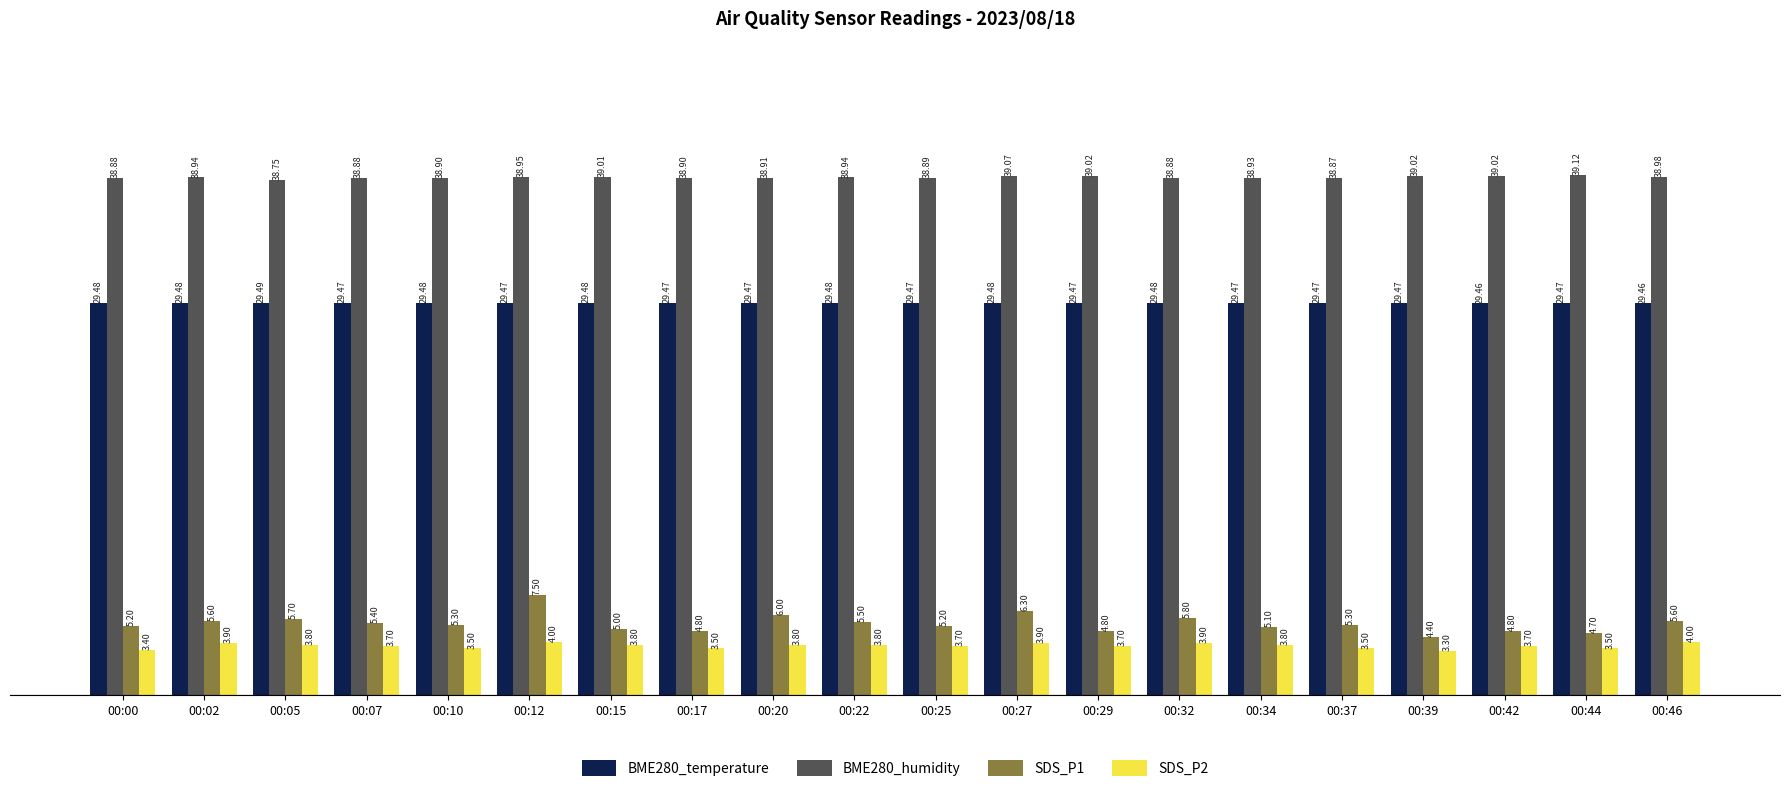

Which series has the largest total across all categories?

BME280_humidity